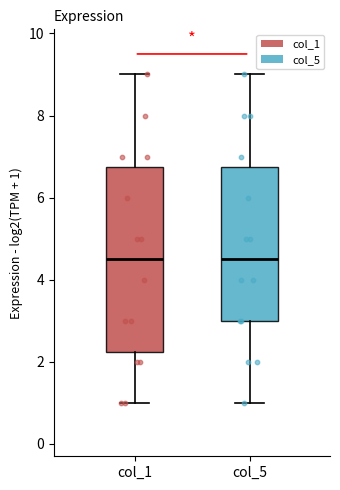

Reading left to right, transcribe this box plot: for each box, give where its median line is, the range the box spans, and where its two whiskers end, as read against the y-axis. The values are not printed on the chart, so give them approximately, as read against the axis.

col_1: median 4.6, box 2.2 to 6.8, whiskers 1.0 to 9.0
col_5: median 4.6, box 3.0 to 6.8, whiskers 1.0 to 9.0